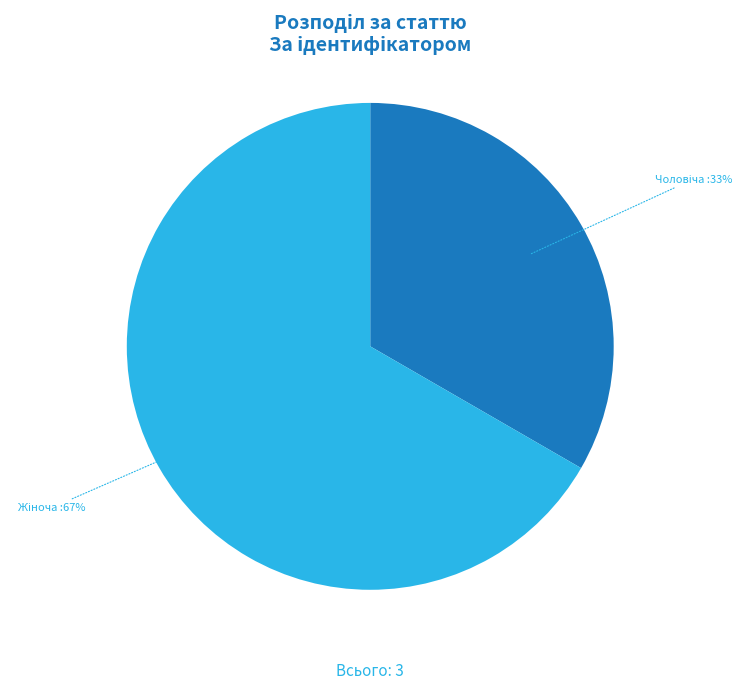

Is there any slice that represents more than half of the pie?

Yes